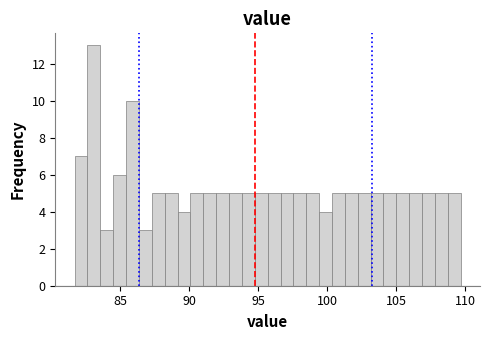

Read against the x-axis, roughly where is the centre of the tallest bar?

83.0